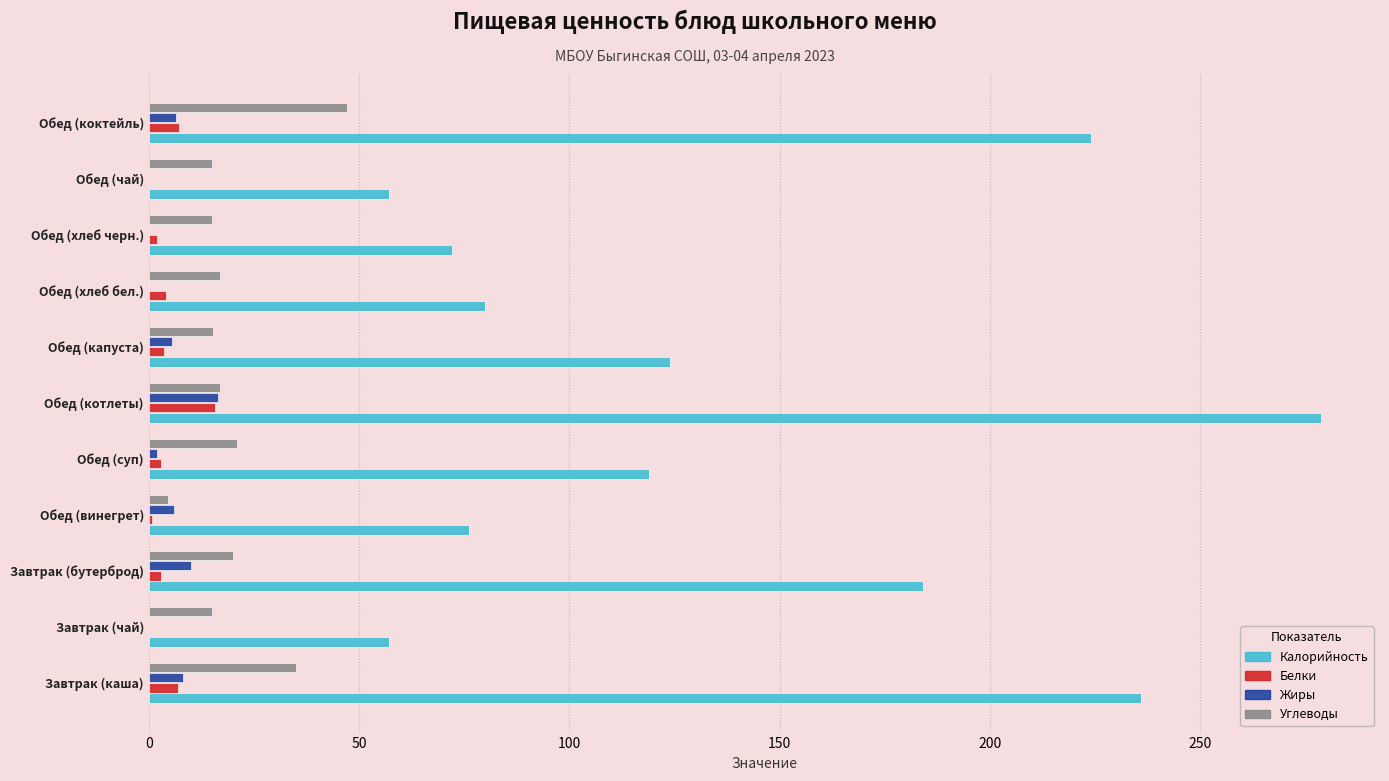

Is it true that Калорийность equals 128.5 at Обед (хлеб черн.)?

False